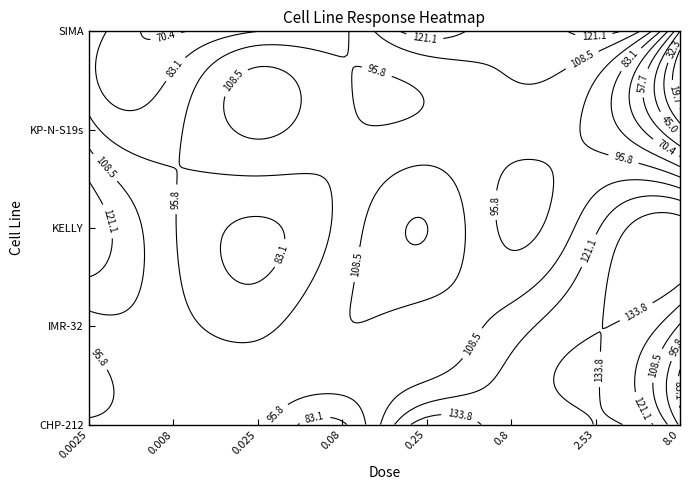

Which series has the largest total across all categories?

KELLY